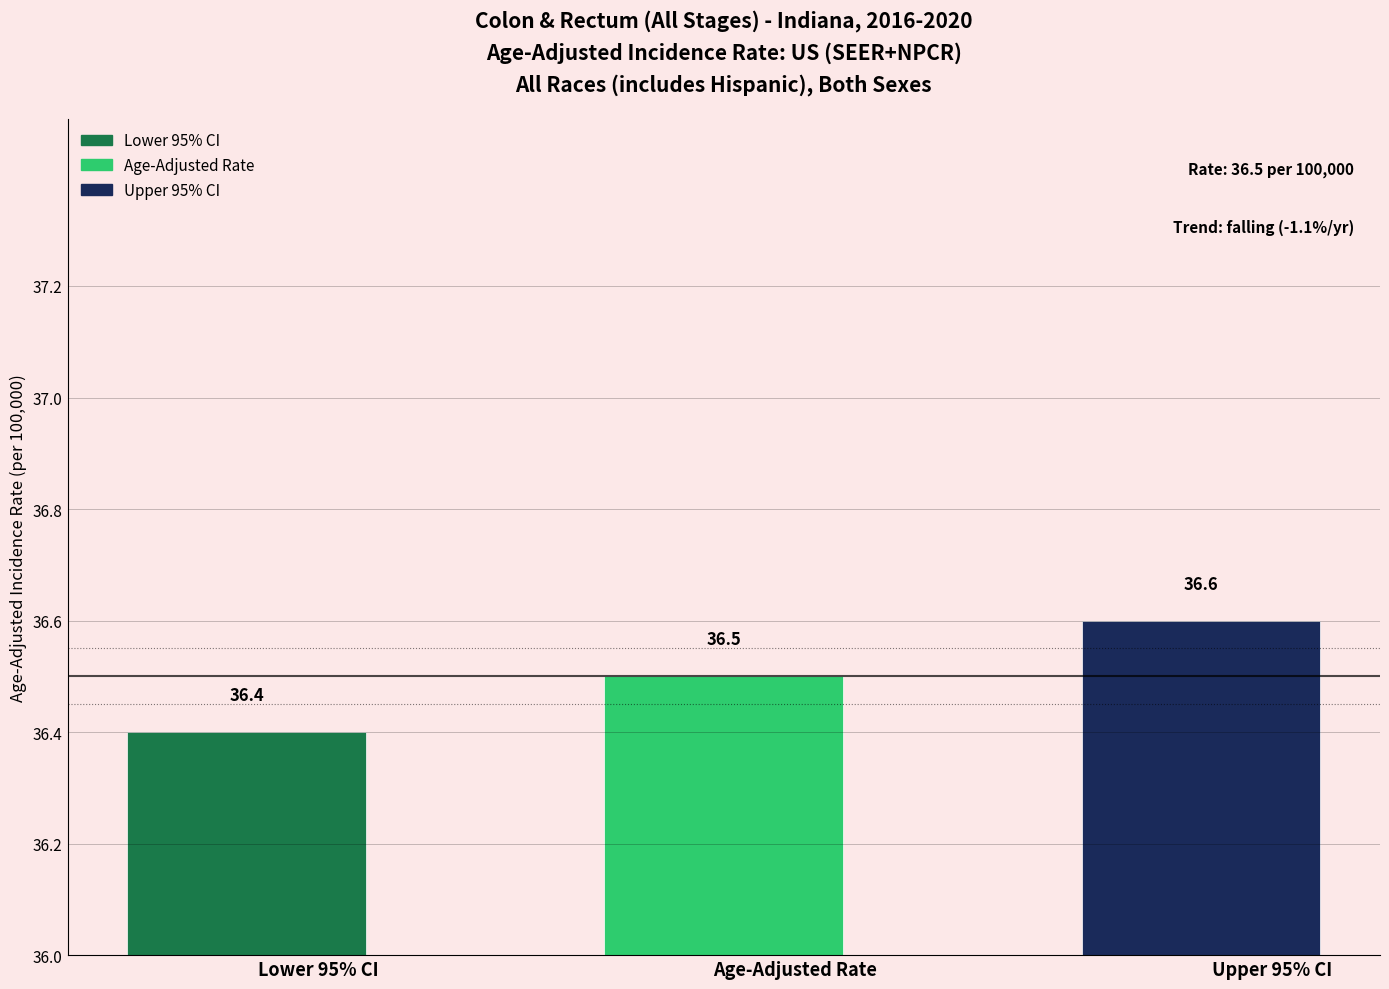

Reading right to left, transcribe all the data shown in this chart.

Upper 95% CI=36.6	Age-Adjusted Rate=36.5	Lower 95% CI=36.4